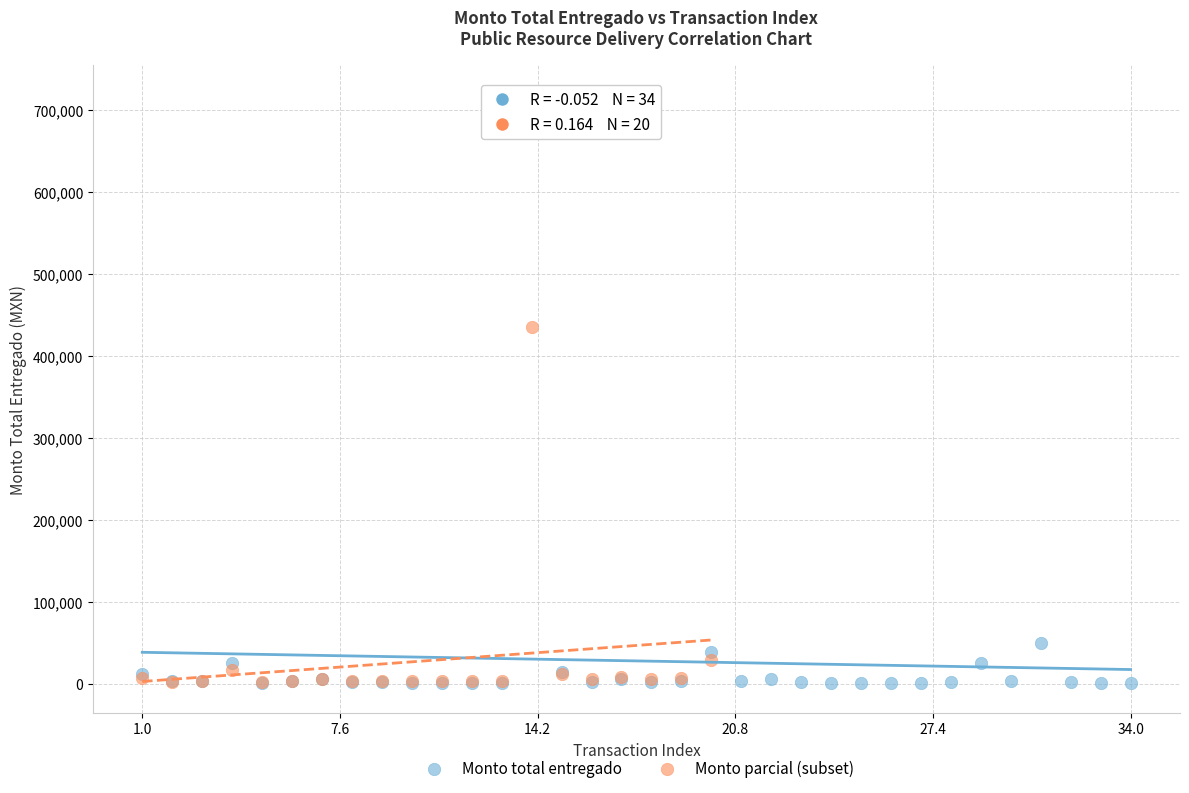

Which series contains the highest Y value?

Monto total entregado